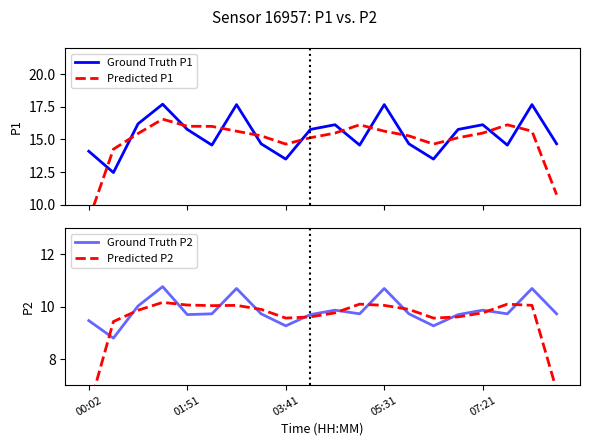

Which series has the largest total across all categories?

Ground Truth P1